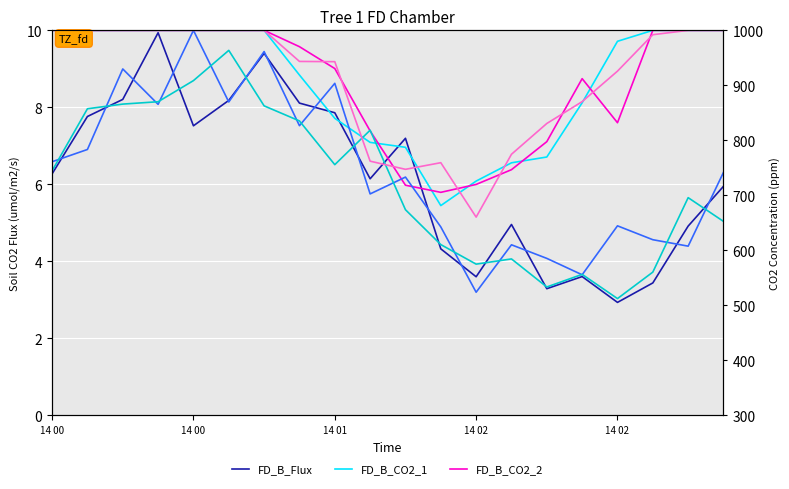

Between 13 and 17, which series saw the biggest shift?

FD_B_CO2_2